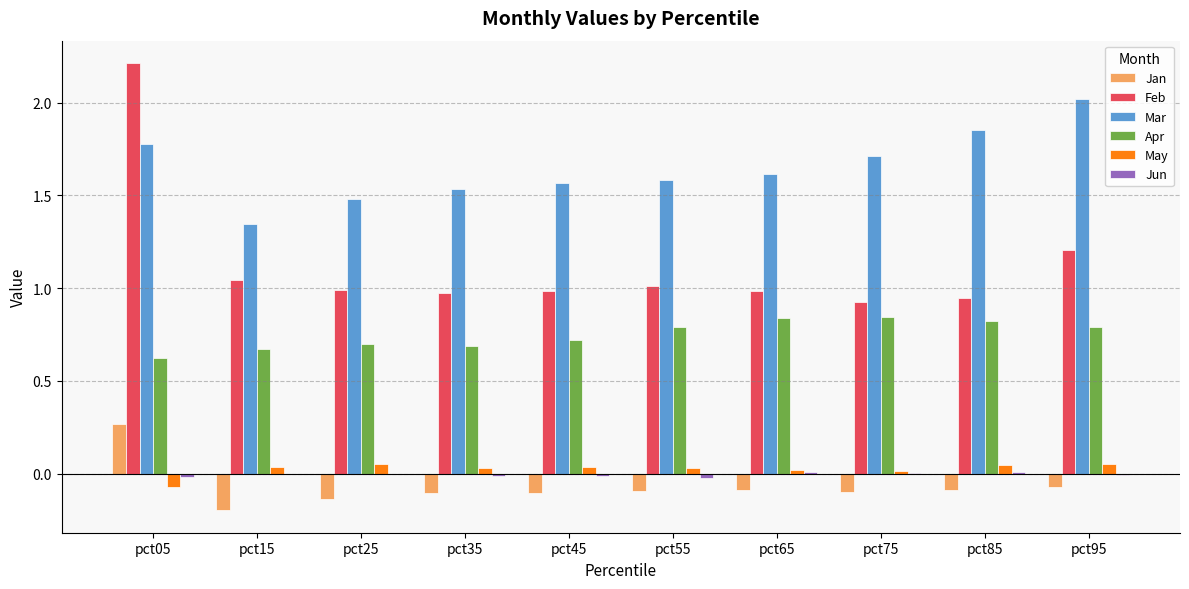

Between pct45 and pct85, which series saw the biggest shift?

Mar